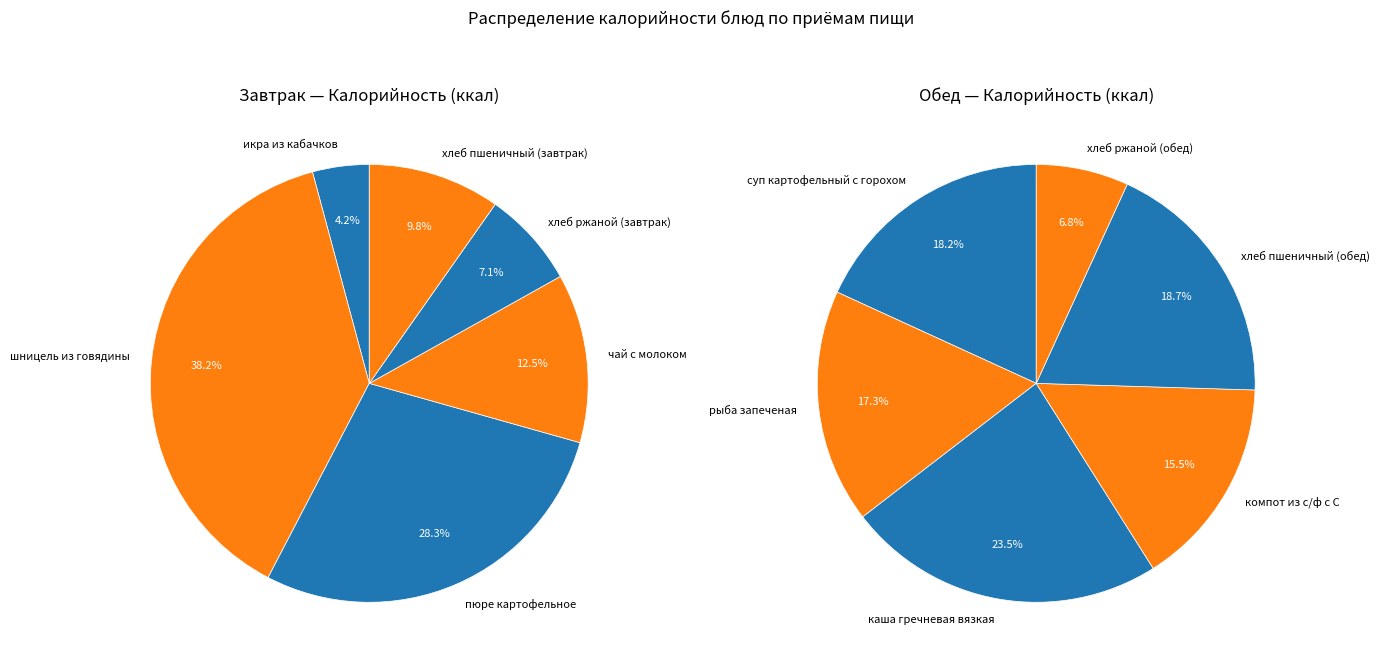

Between хлеб пшеничный (завтрак) and хлеб ржаной (завтрак), which is larger?

хлеб пшеничный (завтрак)